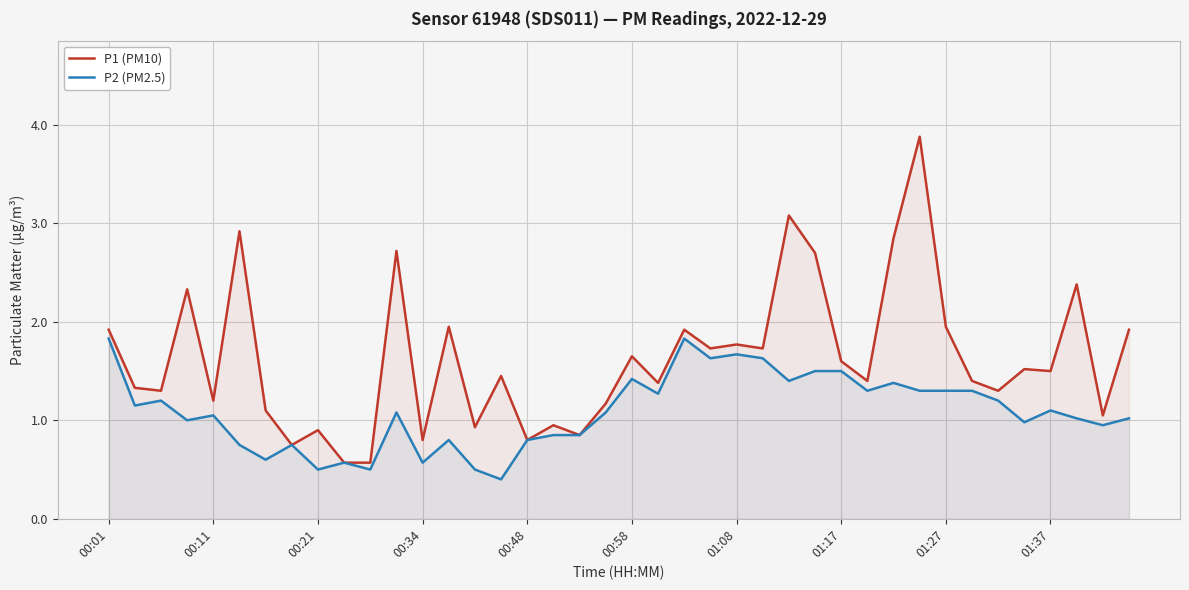

Where does the P1 (PM10) series first go above 1?

00:01